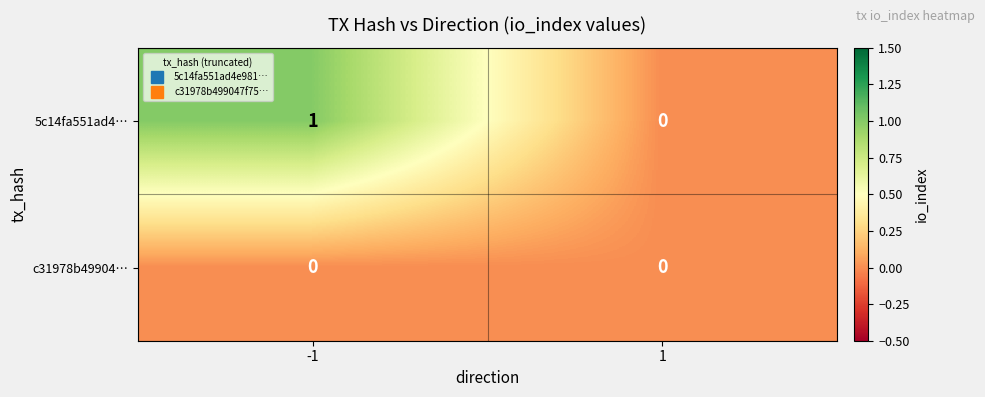

Rank the series by their maximum value, from lowest to highest.

c31978b49904…, 5c14fa551ad4…